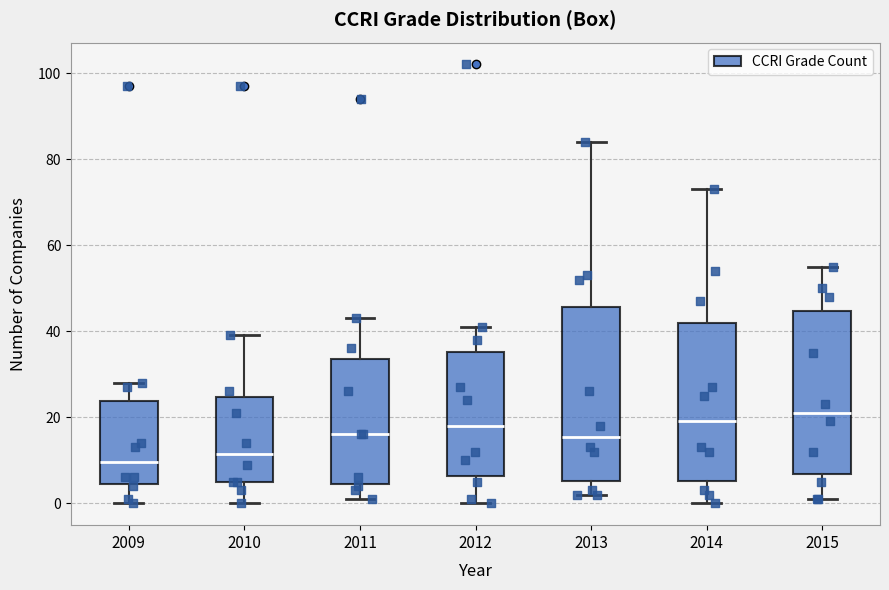

Reading left to right, read every box against the y-axis: the position of its median line, the range the box covers, and the ends of its whiskers. The values are not printed on the chart, so give them approximately, as read against the axis.

2009: median 10, box 4 to 24, whiskers 0 to 28
2010: median 12, box 6 to 24, whiskers 0 to 40
2011: median 16, box 4 to 34, whiskers 2 to 44
2012: median 18, box 6 to 36, whiskers 0 to 42
2013: median 16, box 6 to 46, whiskers 2 to 84
2014: median 20, box 6 to 42, whiskers 0 to 74
2015: median 22, box 6 to 44, whiskers 2 to 56